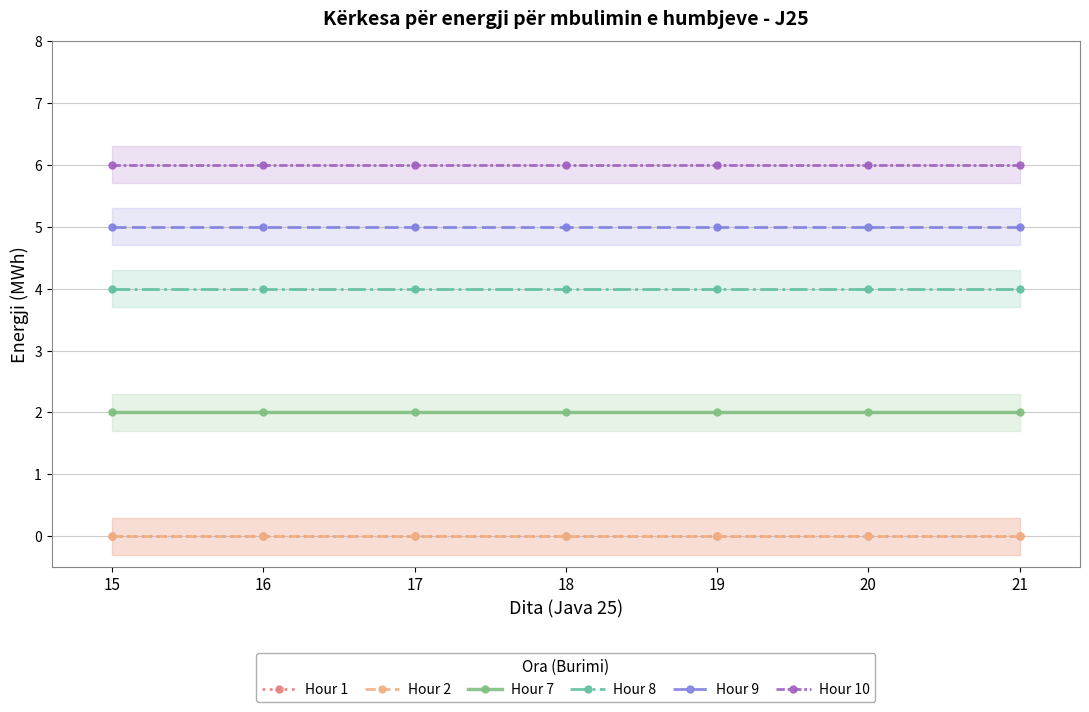

What is the sum of the Hour 10 values at 15 and 20?

12